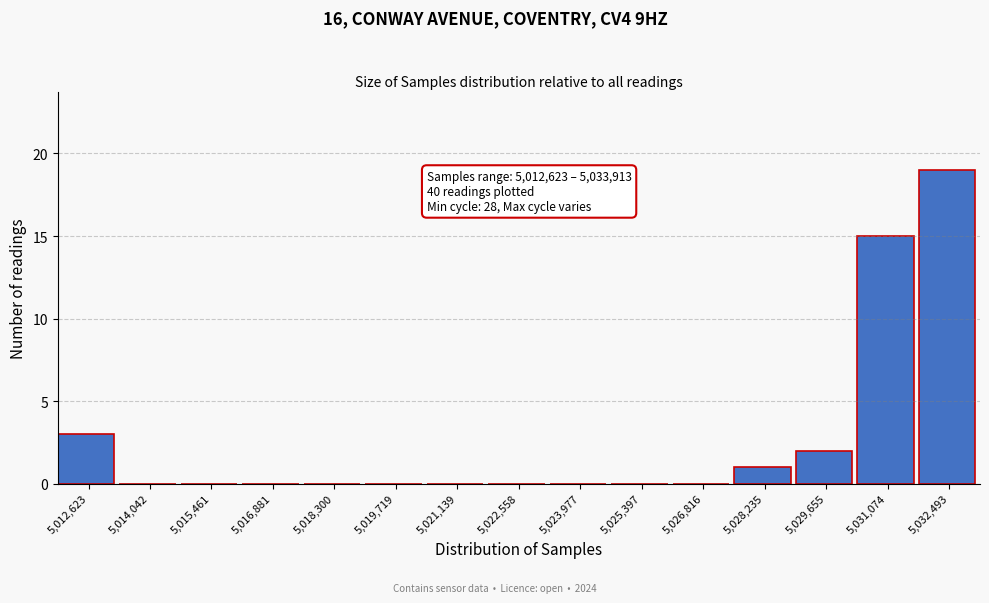

Reading left to right, list all the values displayed in this chart.

5,012,623=3	5,014,042=0	5,015,461=0	5,016,881=0	5,018,300=0	5,019,719=0	5,021,139=0	5,022,558=0	5,023,977=0	5,025,397=0	5,026,816=0	5,028,235=1	5,029,655=2	5,031,074=15	5,032,493=19